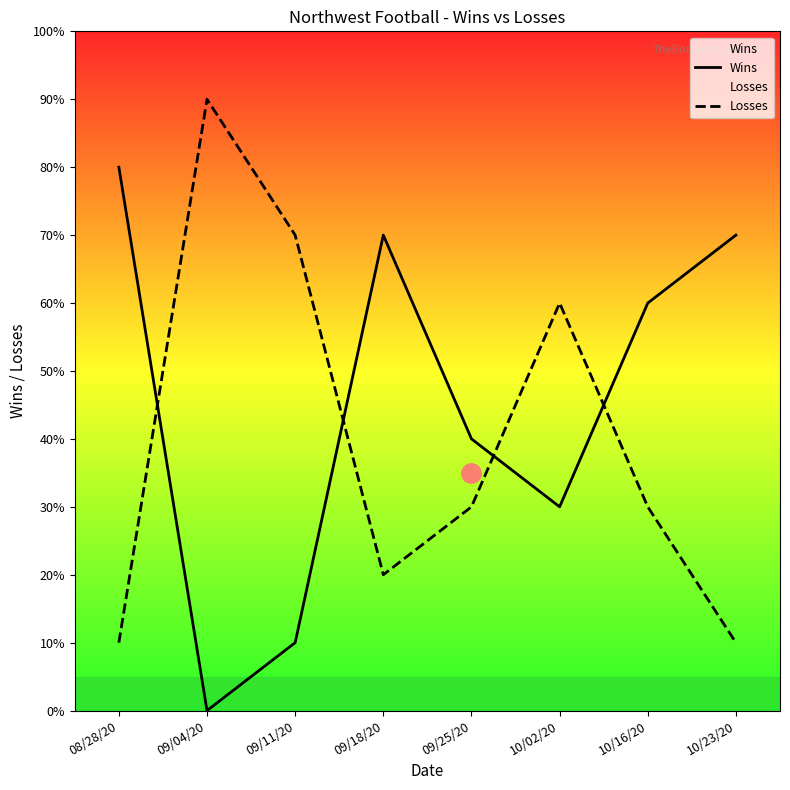

How many interior local peaks does the Losses series have?

2